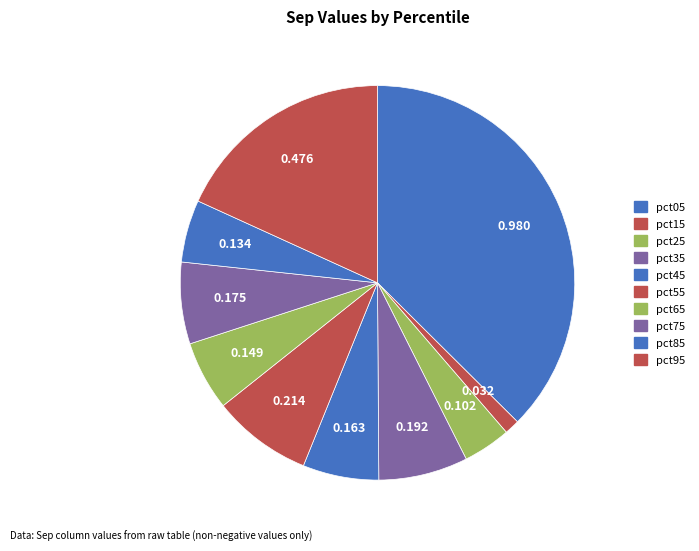

Does pct65 represent more than half of the total?

No